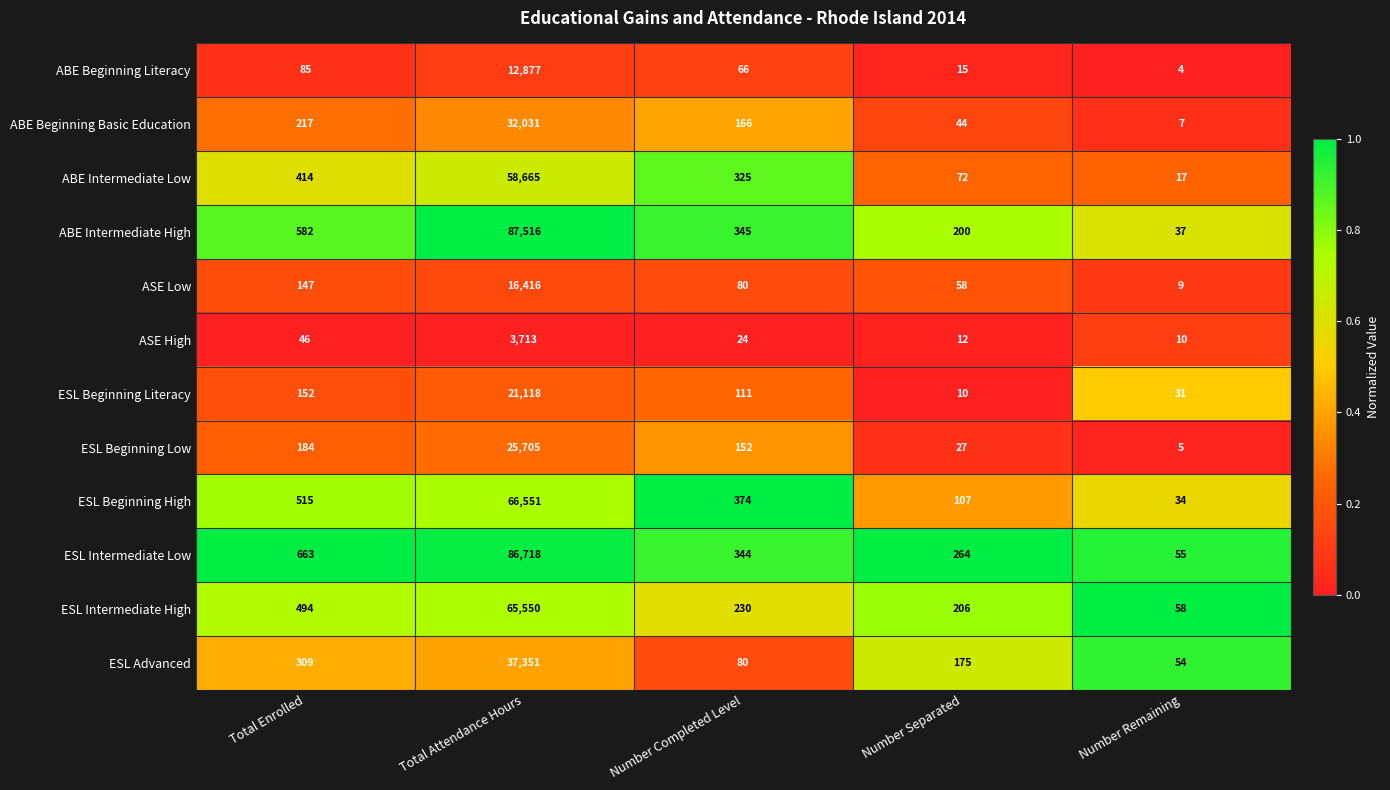

How many series are shown in this chart?

12